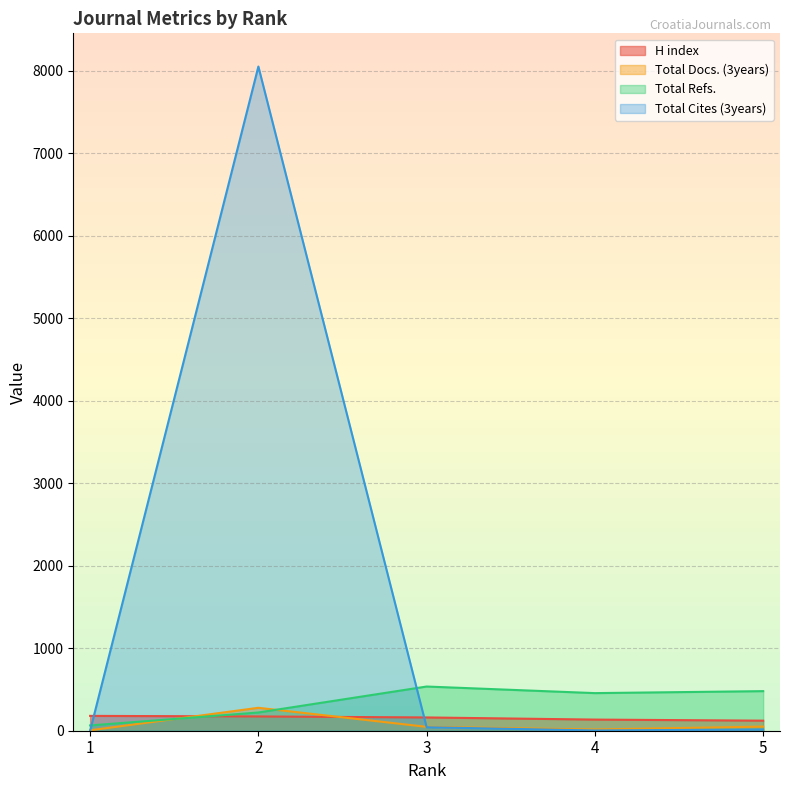

What is the sum of all H index values?

771